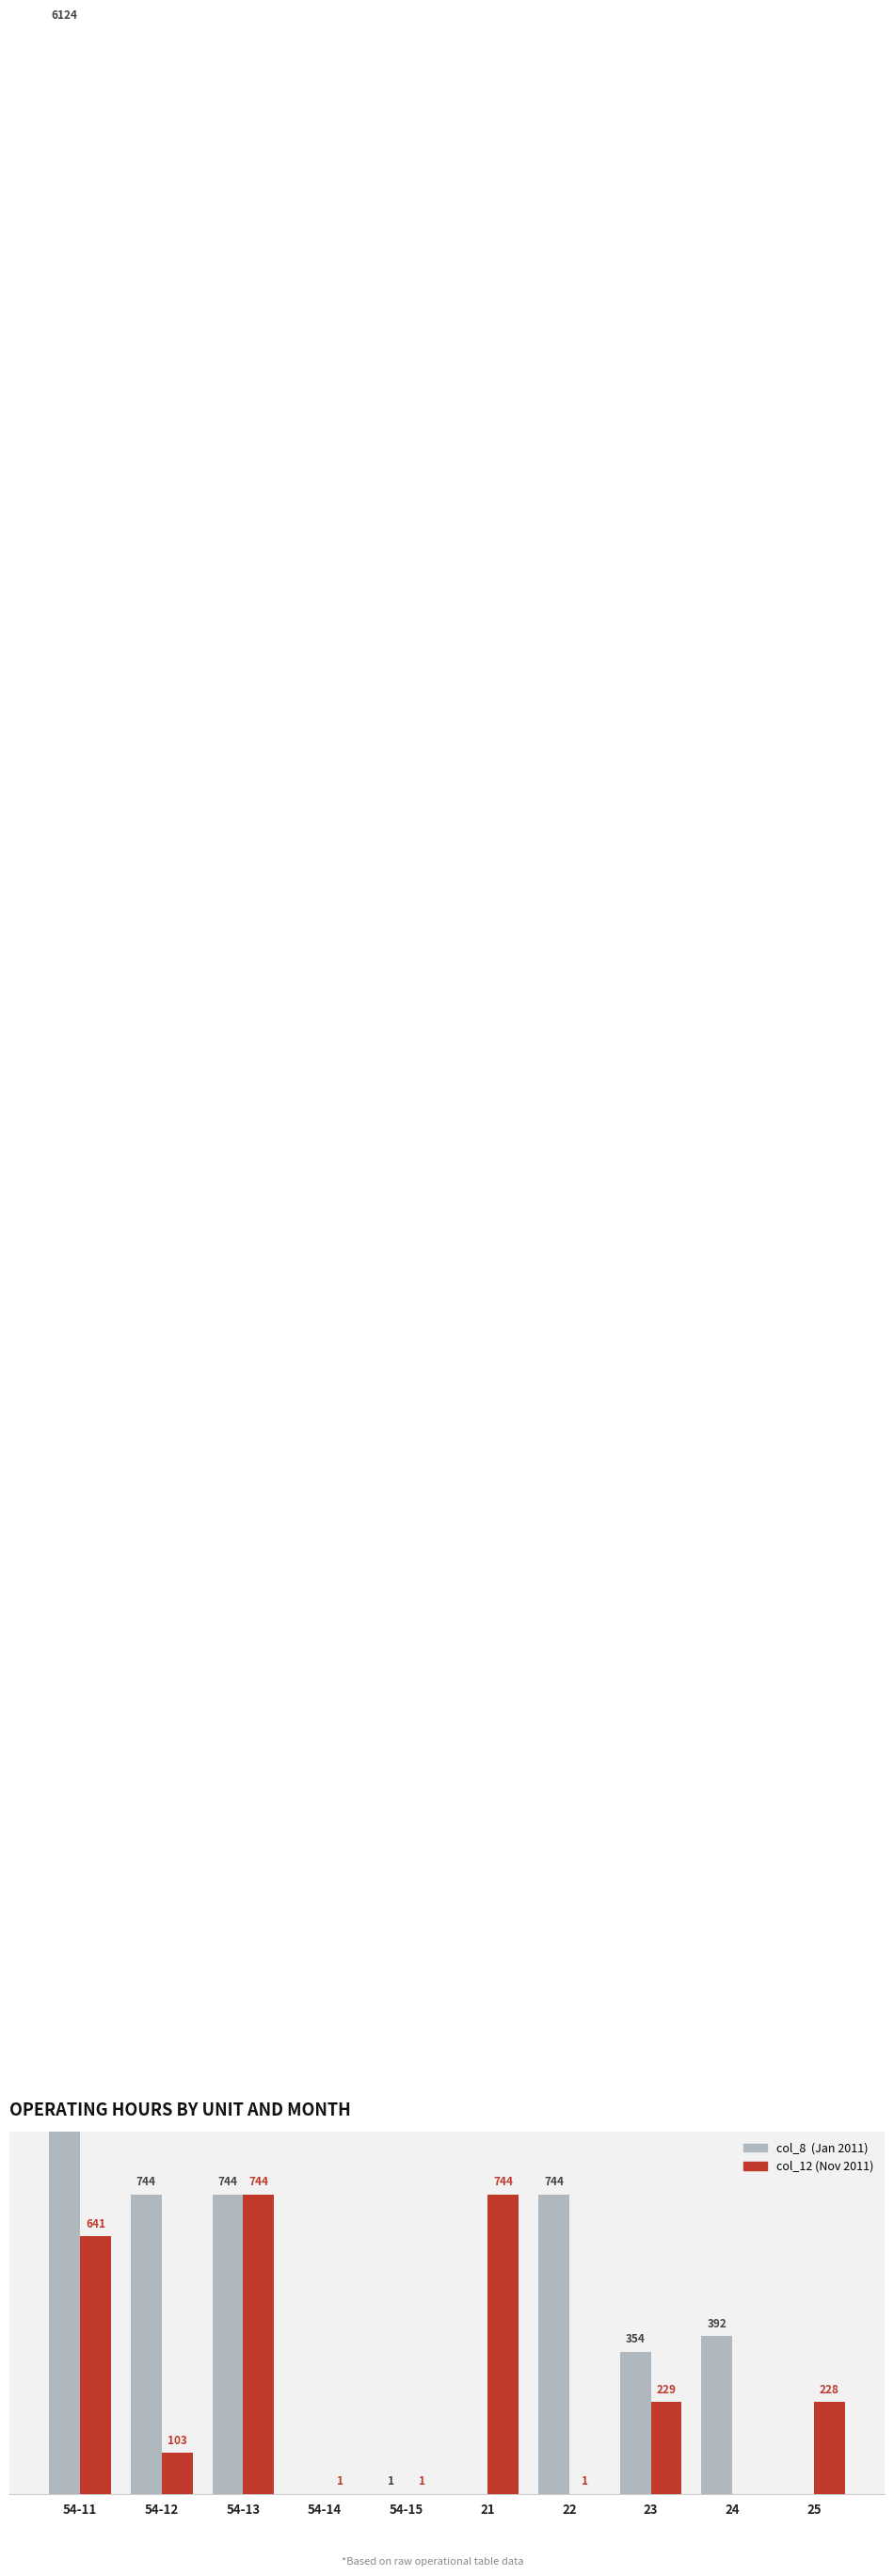

What is the value of the col_8 (Jan 2011) bar at the 3rd from the left?

744